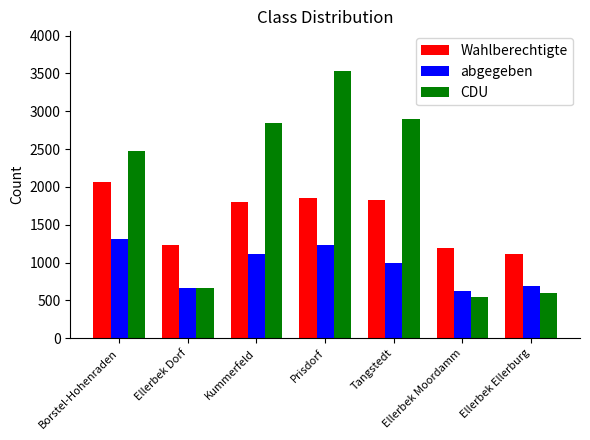

At which category is the sum across all series the highest?

Prisdorf